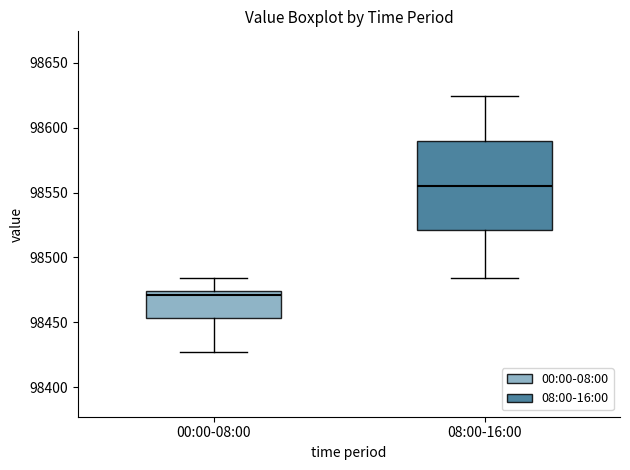

Reading left to right, read every box against the y-axis: the position of its median line, the range the box covers, and the ends of its whiskers. The values are not printed on the chart, so give them approximately, as read against the axis.

00:00-08:00: median 98470, box 98455 to 98475, whiskers 98425 to 98485
08:00-16:00: median 98555, box 98520 to 98590, whiskers 98485 to 98625